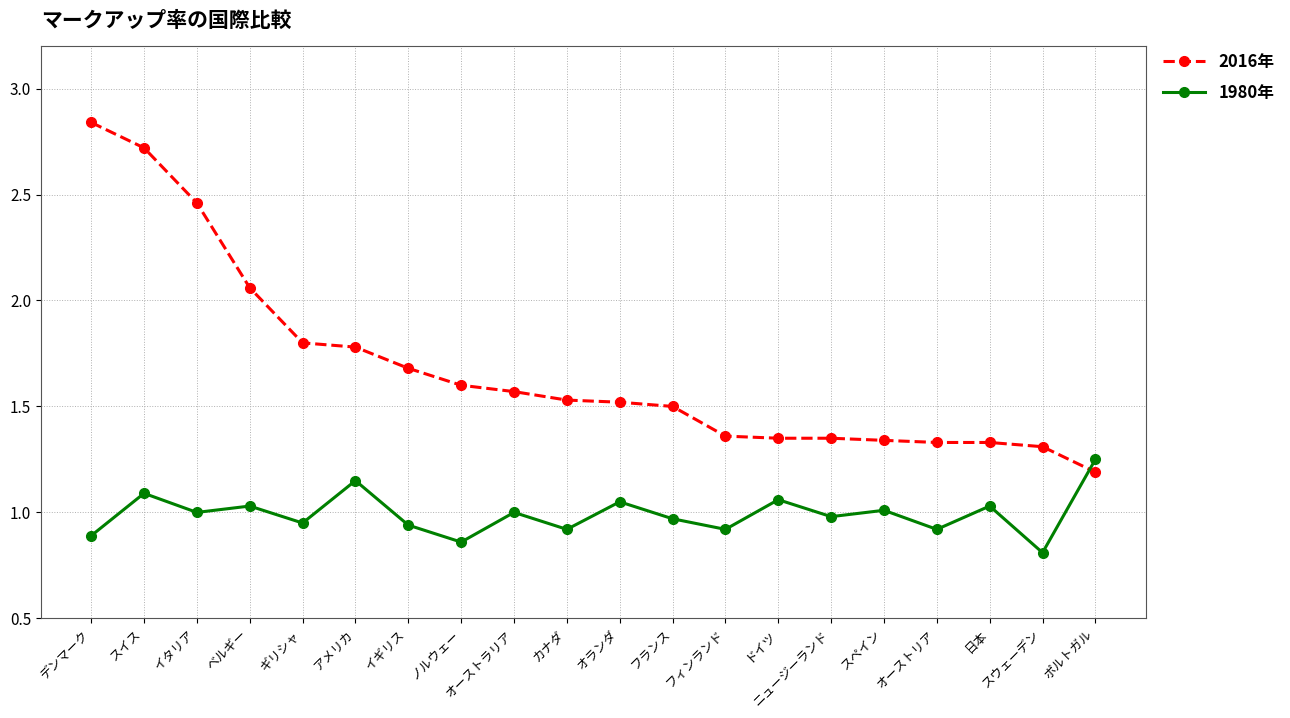

What is the sum of all 2016年 values?

33.6